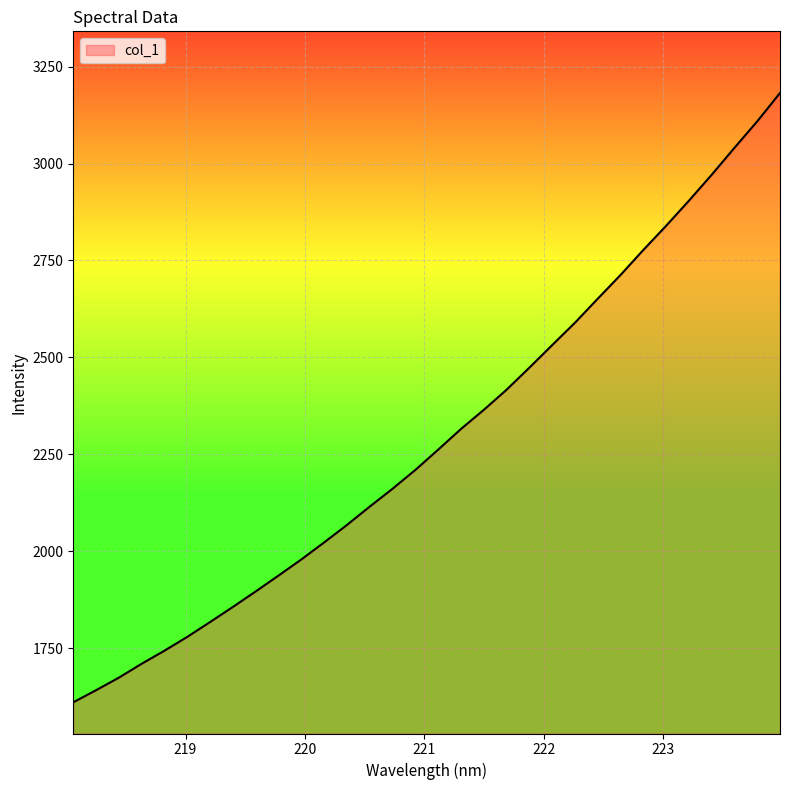

What is the maximum value shown in the chart?

3182.1